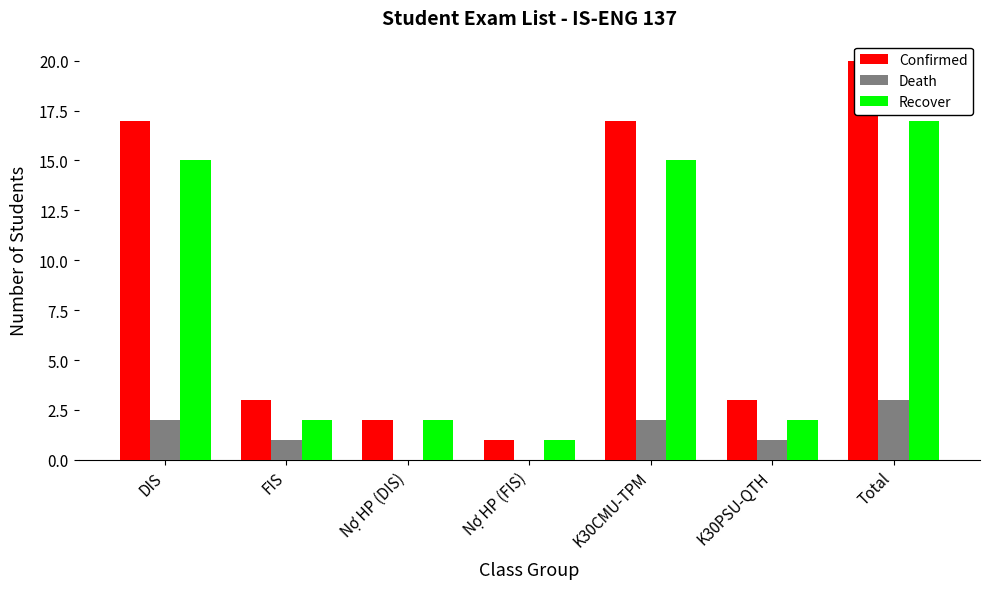

Which has a higher value, Nợ HP (DIS) or K30PSU-QTH?

K30PSU-QTH